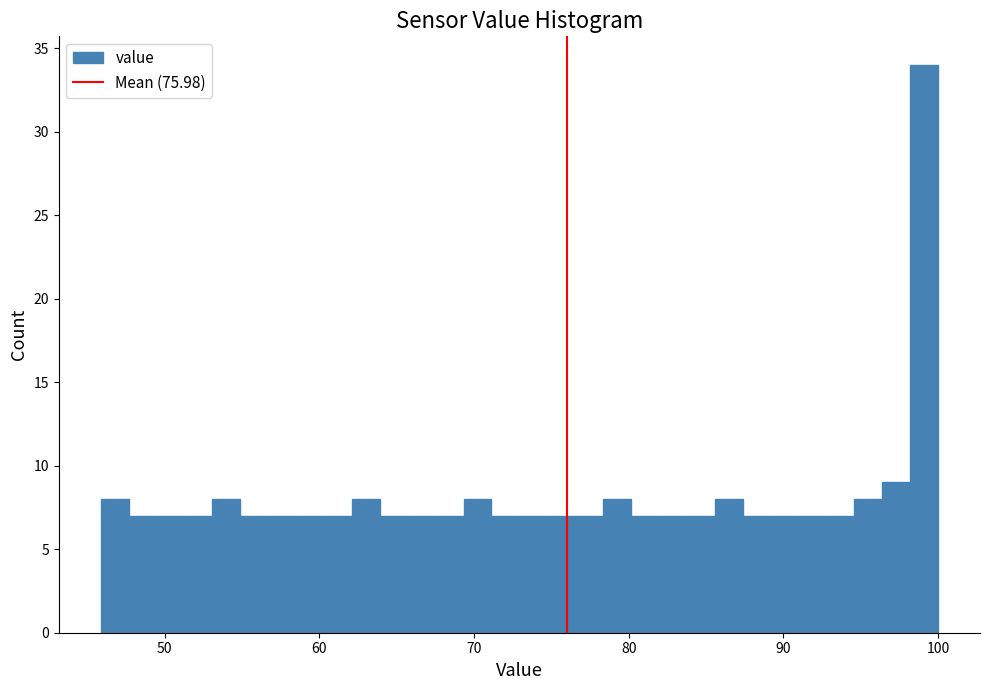

Around what value on the x-axis is the tallest bar? Give the approximate position of its centre, as read against the axis.

99